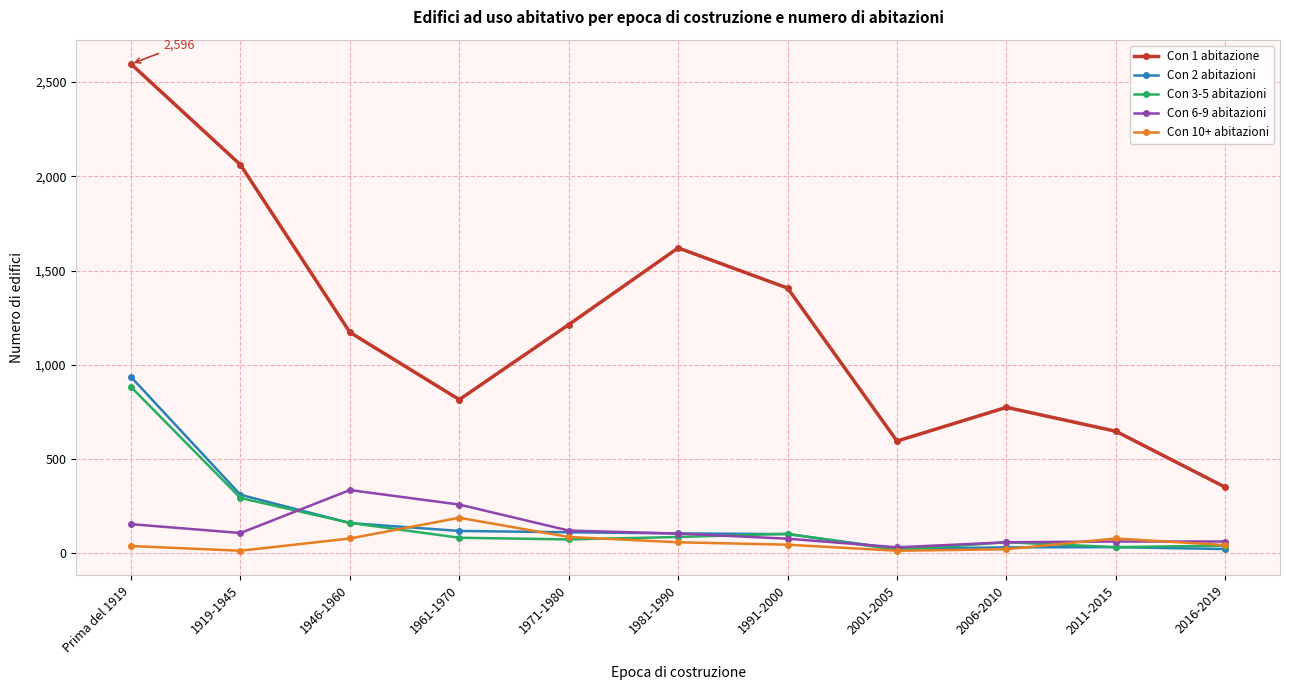

Which series has the largest total across all categories?

Con 1 abitazione